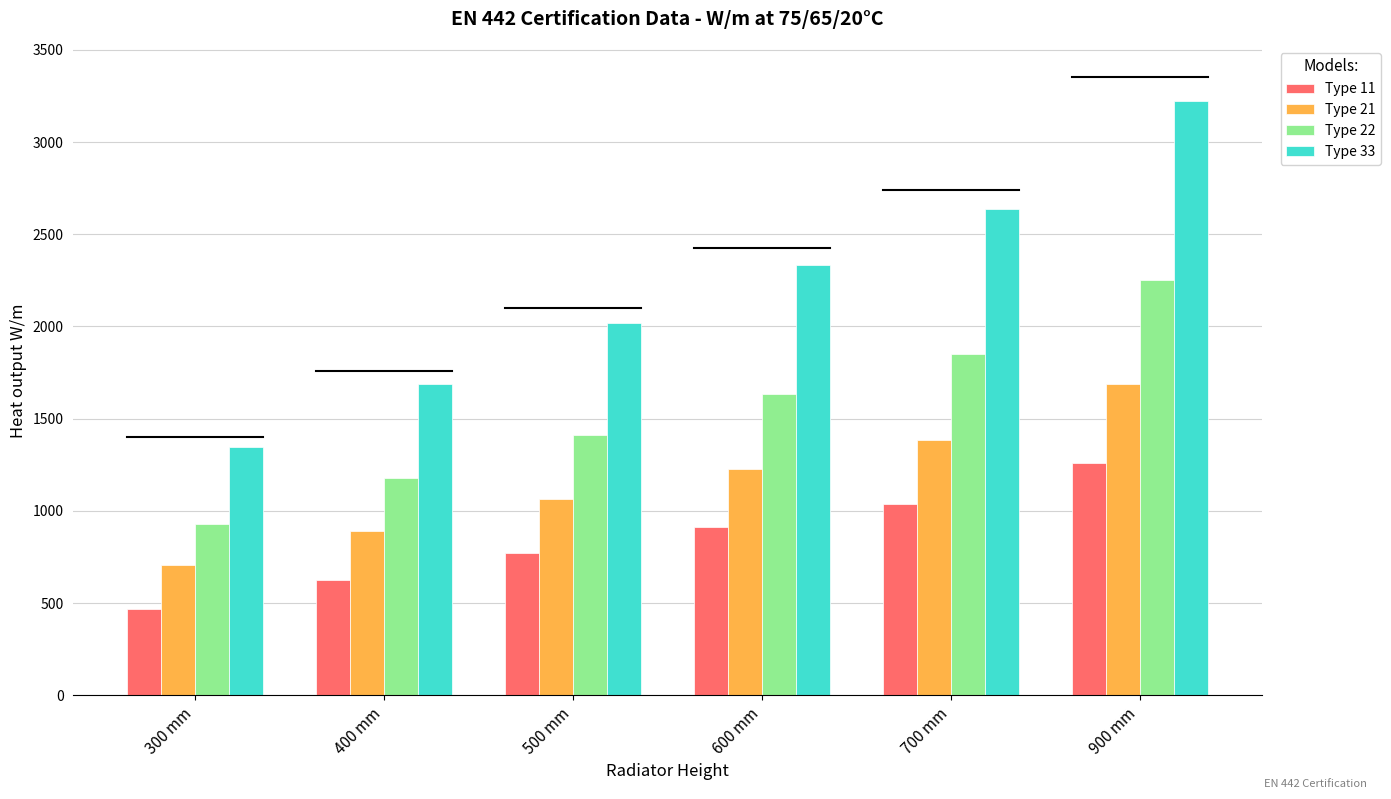

What is the highest value of the Type 21 series?

1690